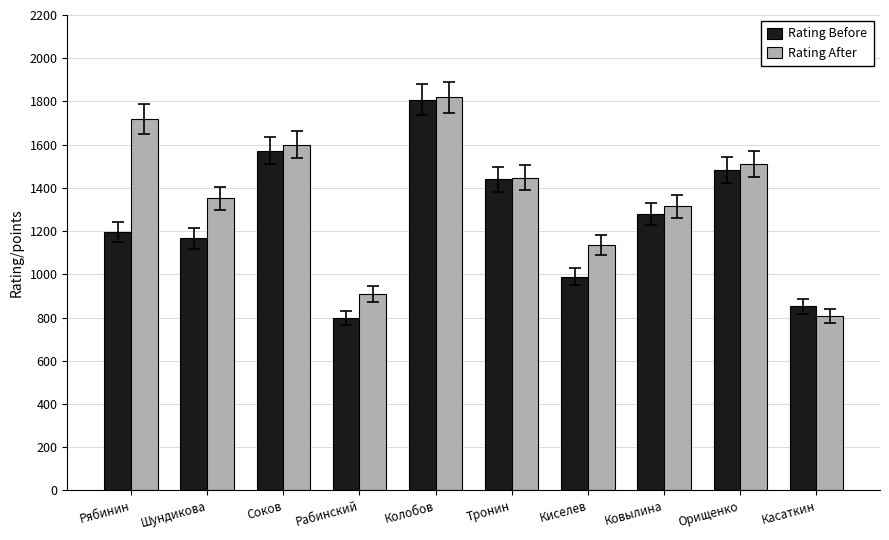

How many bars are there in each group?

2